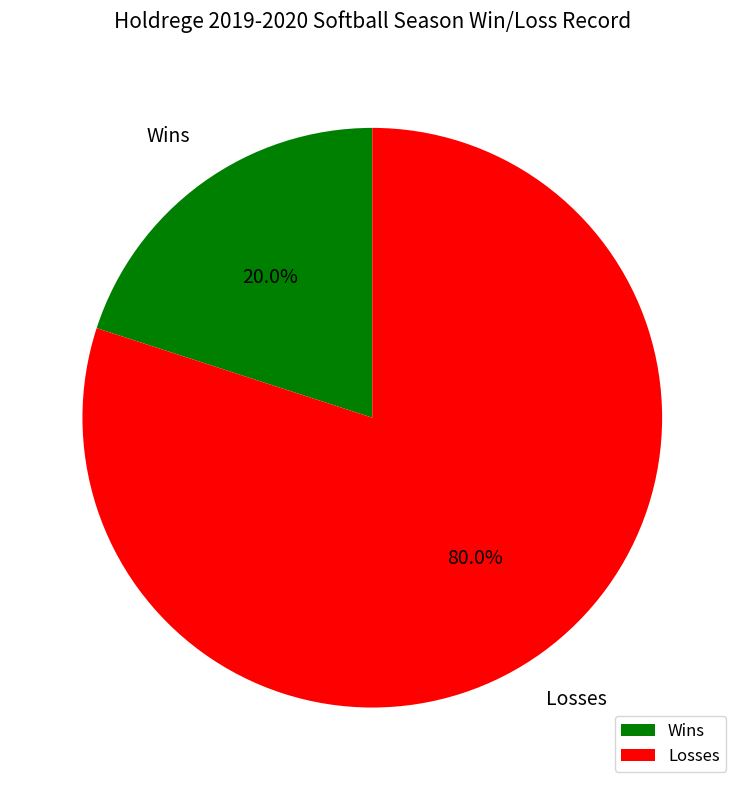

What is the ratio of the value at Losses to the value at Wins?

4.0